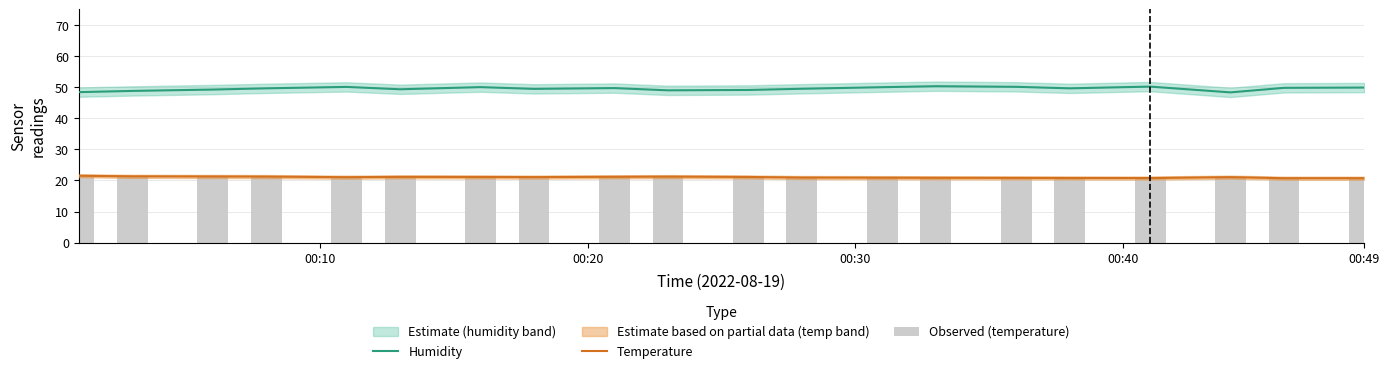

Which series has the widest spread of values?

Humidity